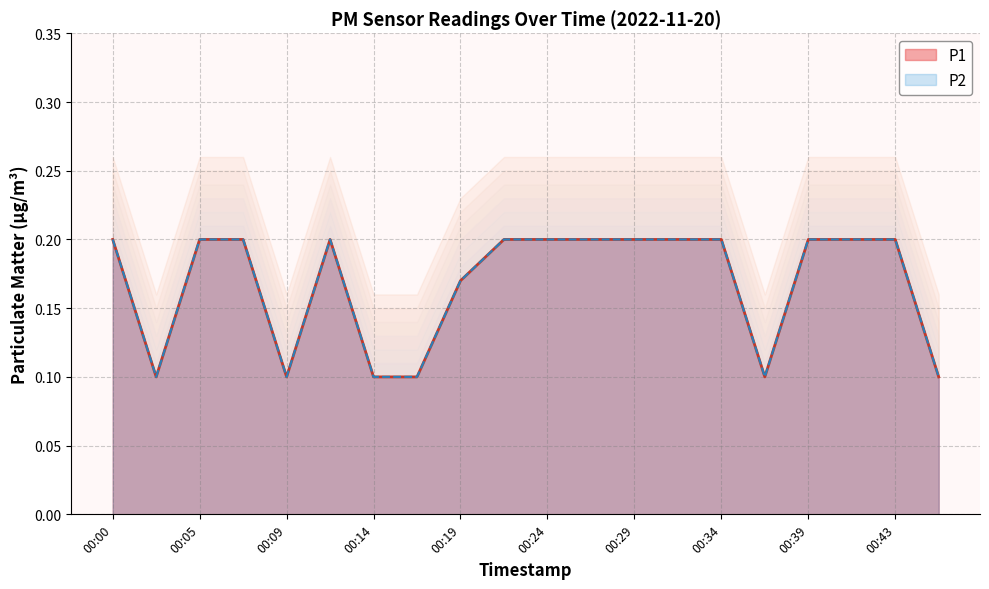

What is the approximate value of P2 at 00:14?

0.1